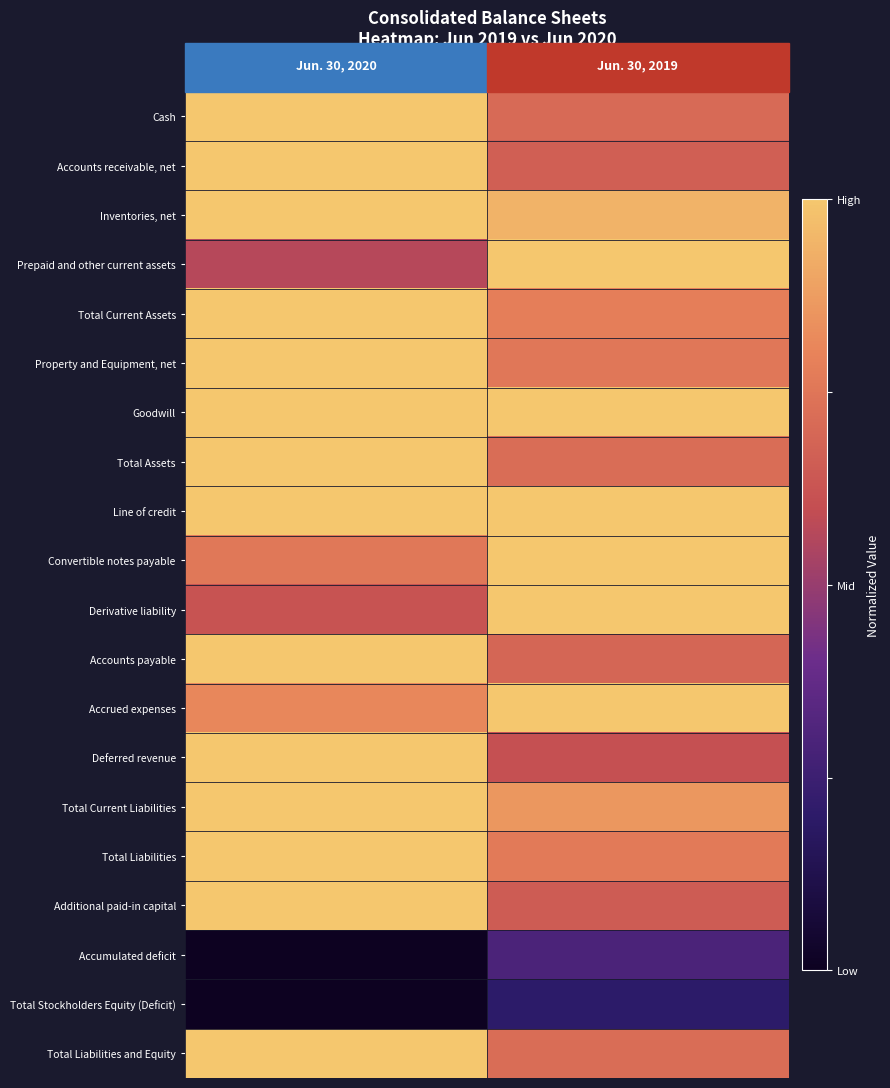

What is the greatest value displayed?

1.0